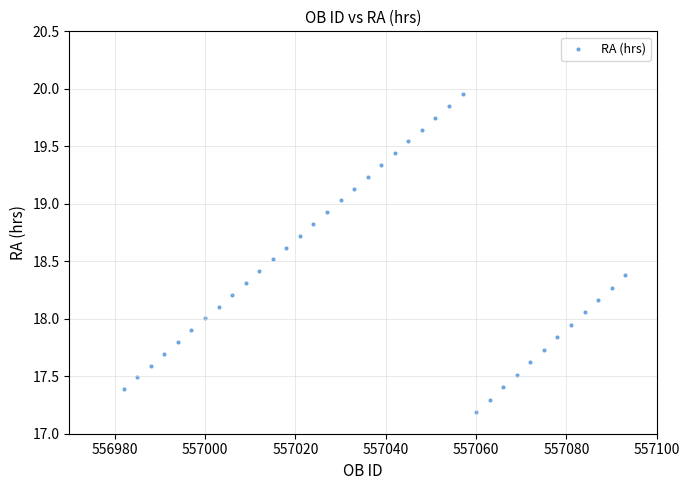

What is the range of X values (max minus min)?

111.0